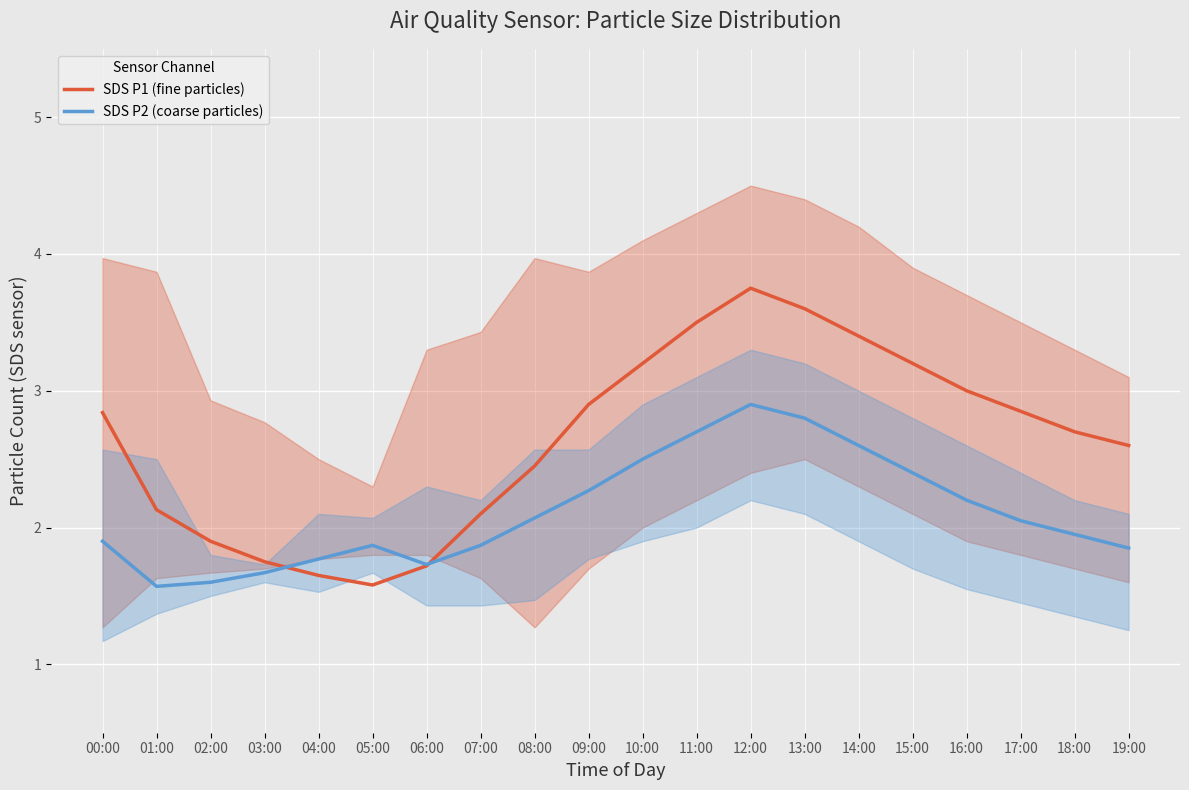

True or false: SDS P1 (fine particles) and SDS P2 (coarse particles) intersect in this chart.

True